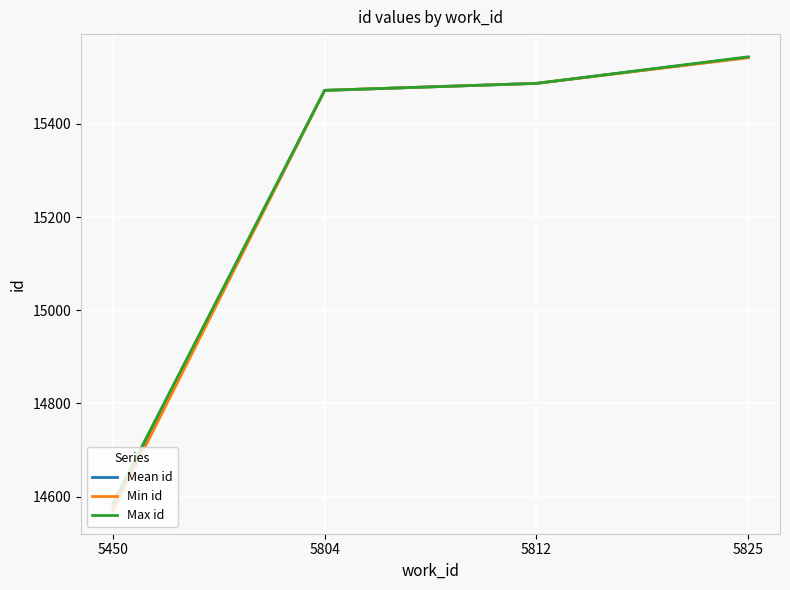

Which series changed the most between 5812 and 5825?

Max id